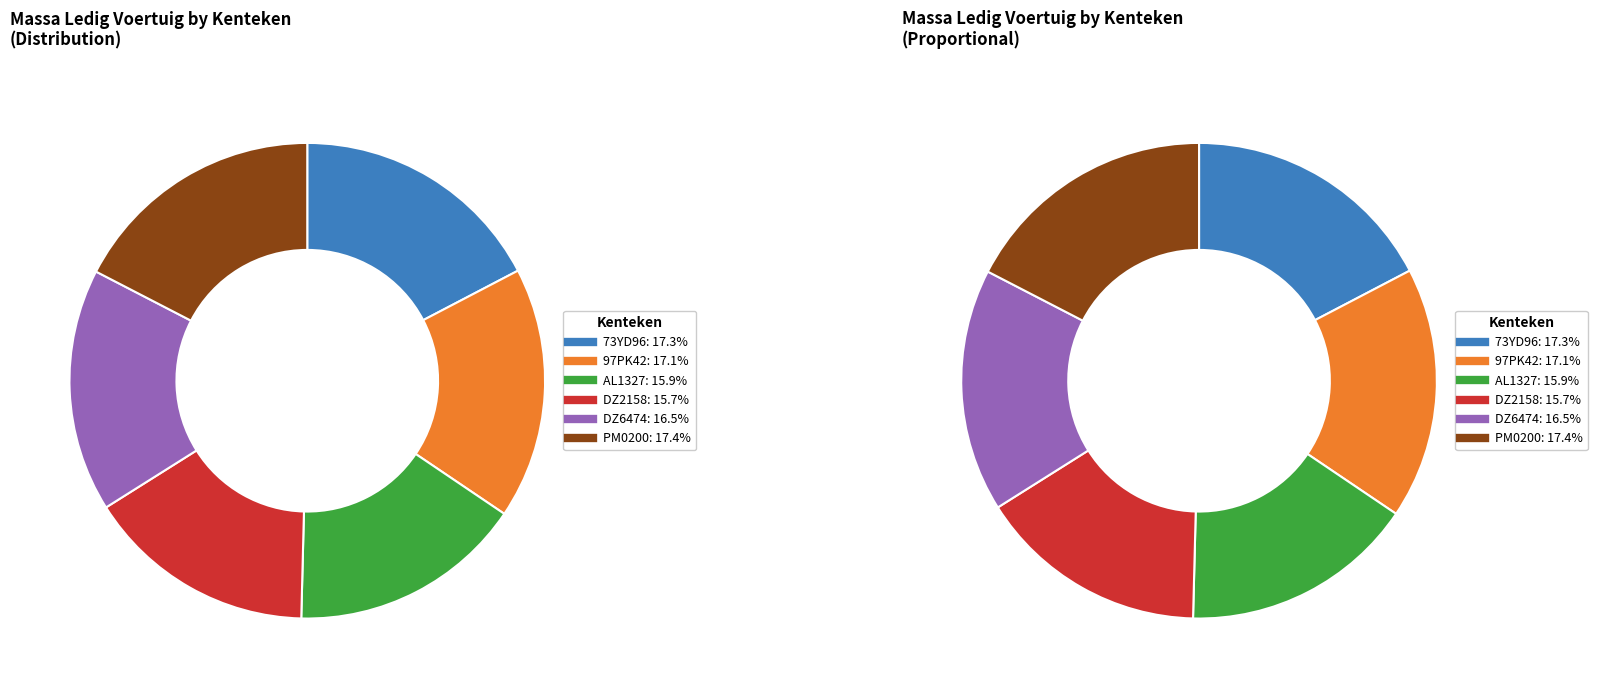

The DZ2158 slice represents 25% of the pie. True or false?

False